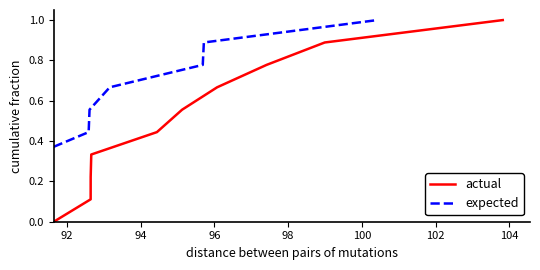

True or false: actual and expected cross at least once.

False